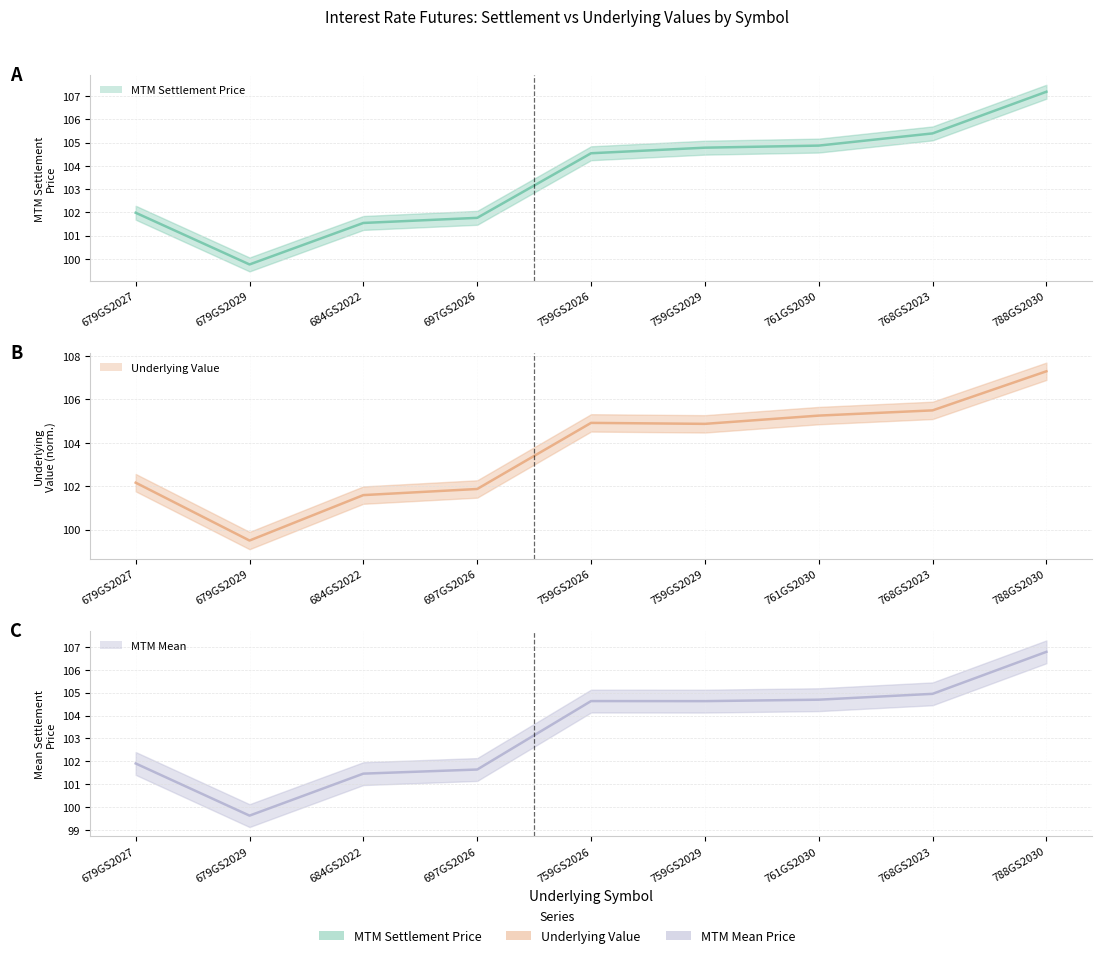

What is the total value across all series at 759GS2029?

314.3